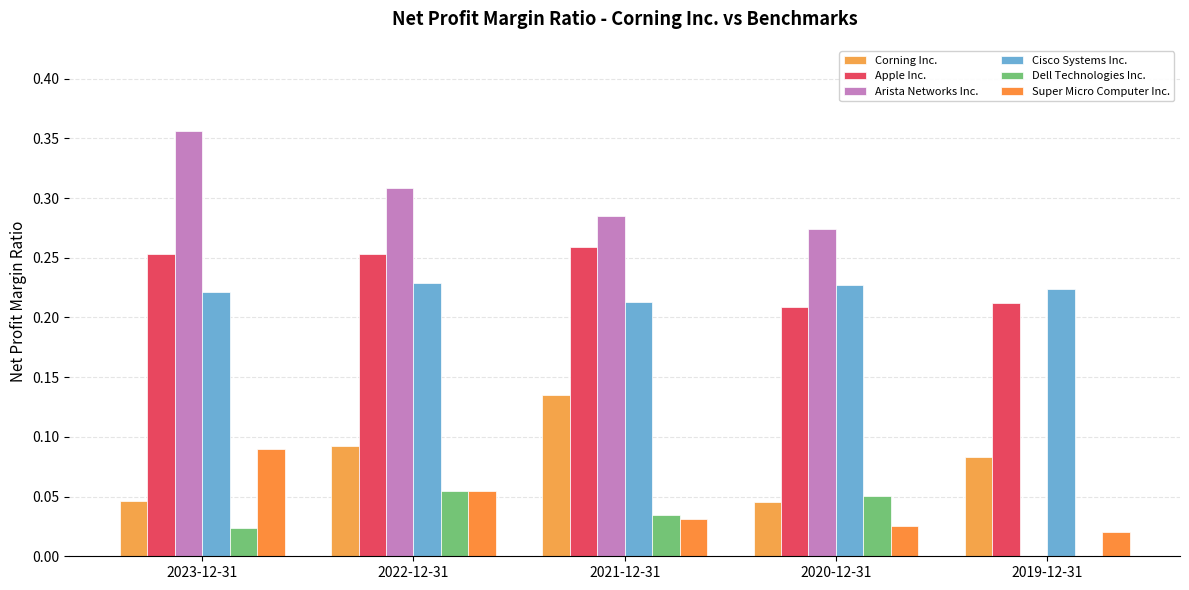

How many groups of bars are there?

5